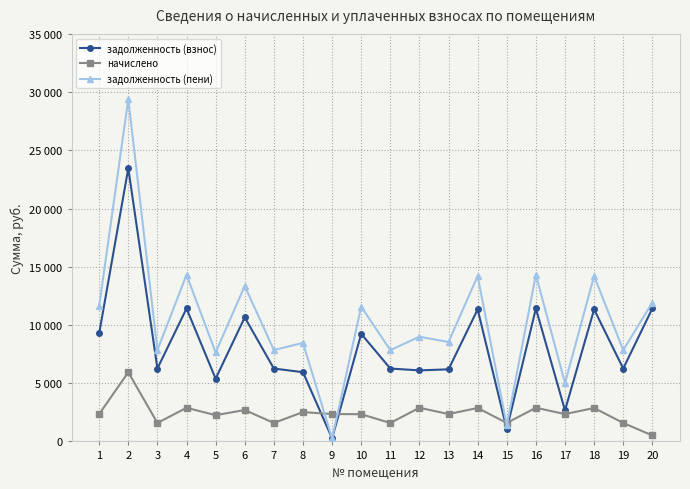

What is the minimum value for задолженность (пени)?

256.6